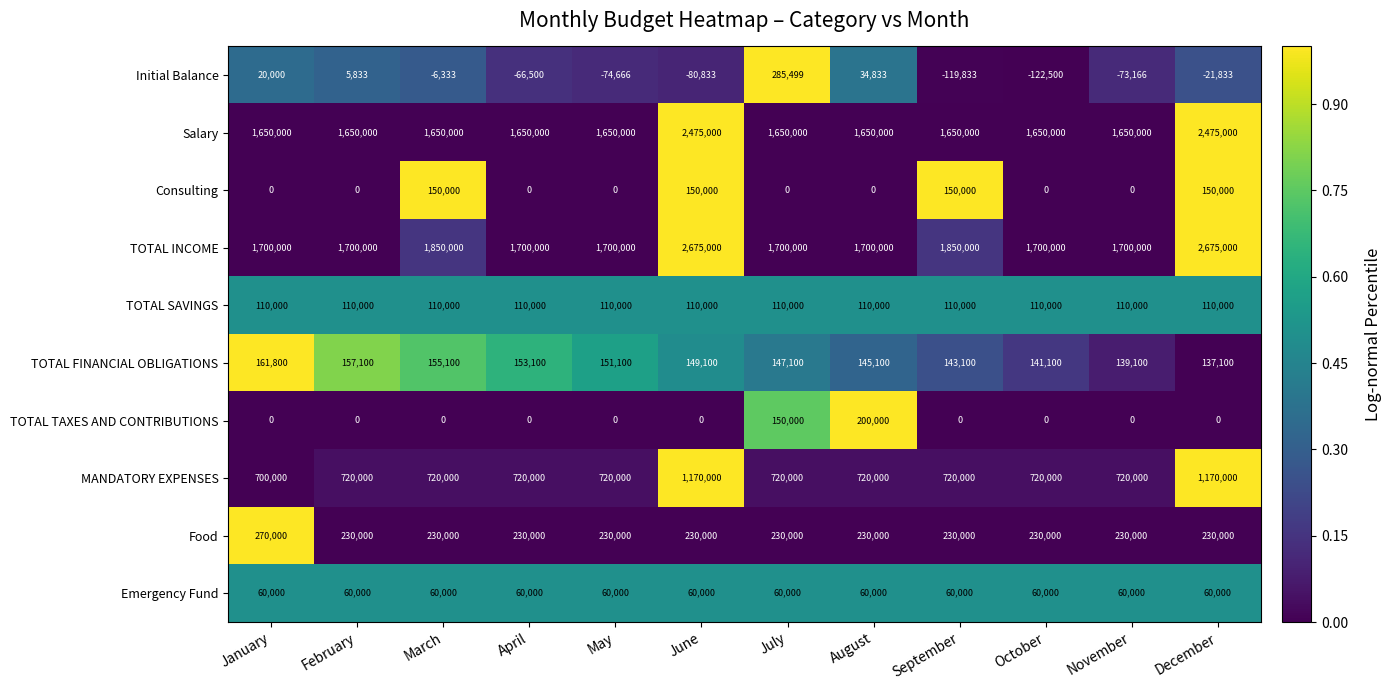

What is the difference between the highest and lowest values at August?

1700000